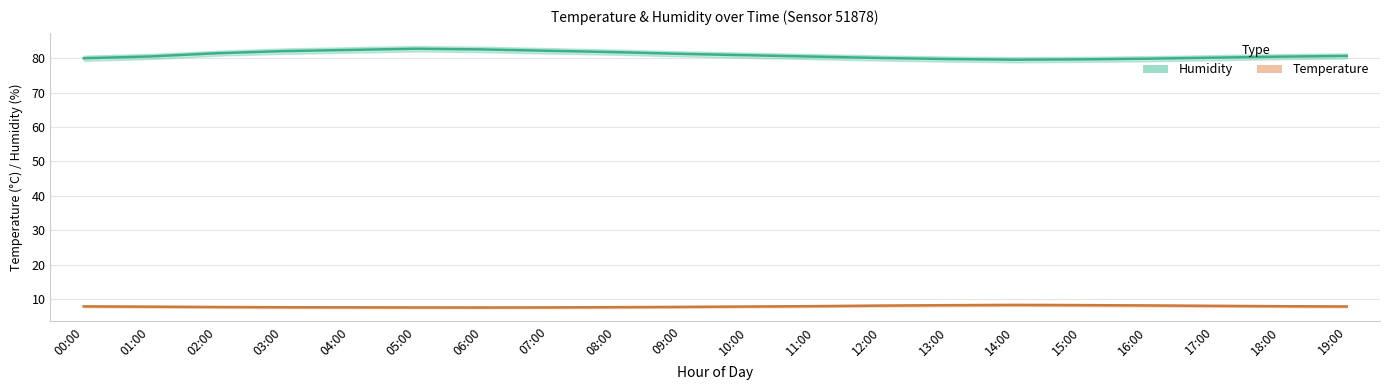

How many lines are shown in the chart?

2